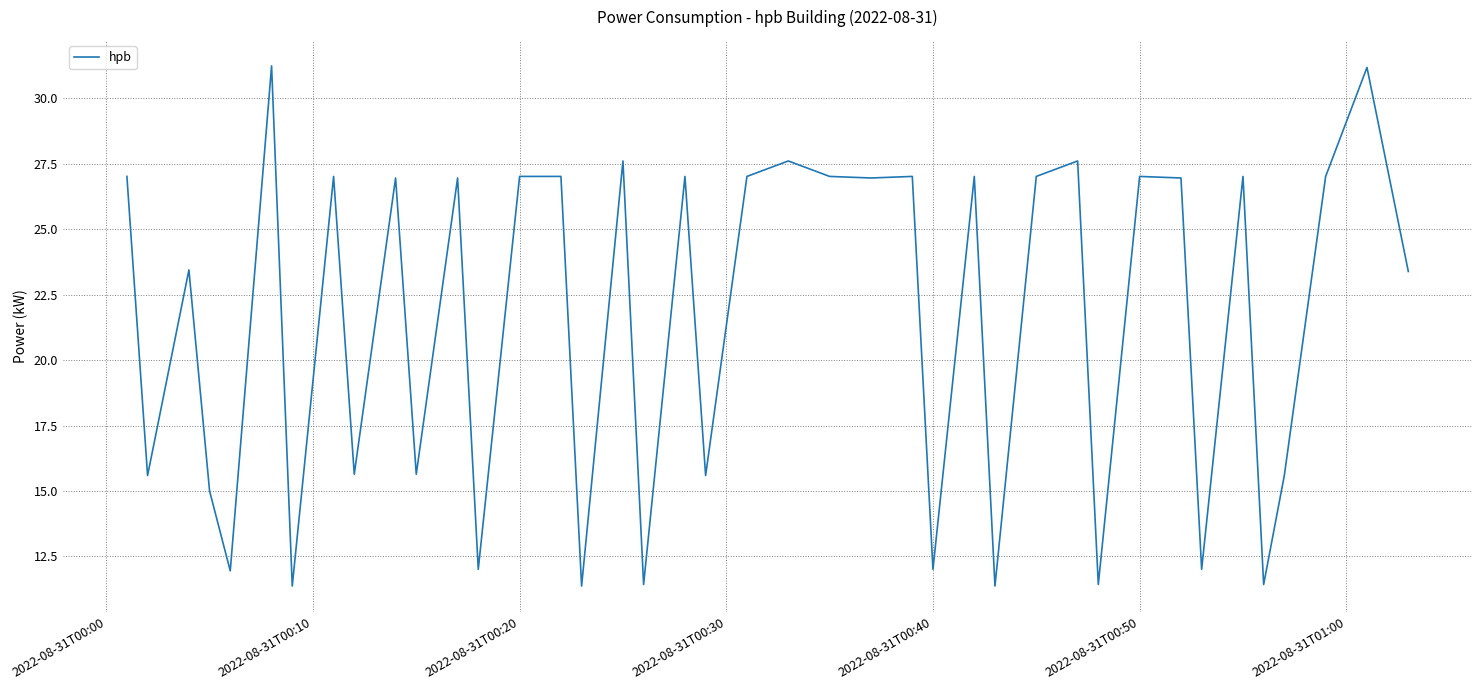

What is the difference between the maximum and minimum values?

19.9